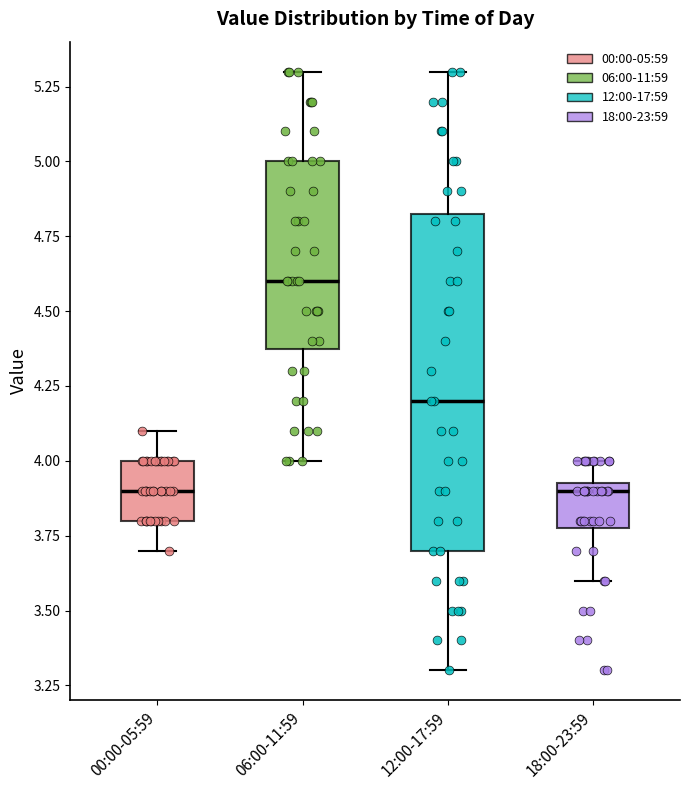

Reading left to right, read every box against the y-axis: the position of its median line, the range the box covers, and the ends of its whiskers. The values are not printed on the chart, so give them approximately, as read against the axis.

00:00-05:59: median 3.90, box 3.80 to 4.00, whiskers 3.70 to 4.10
06:00-11:59: median 4.60, box 4.40 to 5.00, whiskers 4.00 to 5.30
12:00-17:59: median 4.20, box 3.70 to 4.85, whiskers 3.30 to 5.30
18:00-23:59: median 3.90, box 3.80 to 3.95, whiskers 3.60 to 4.00